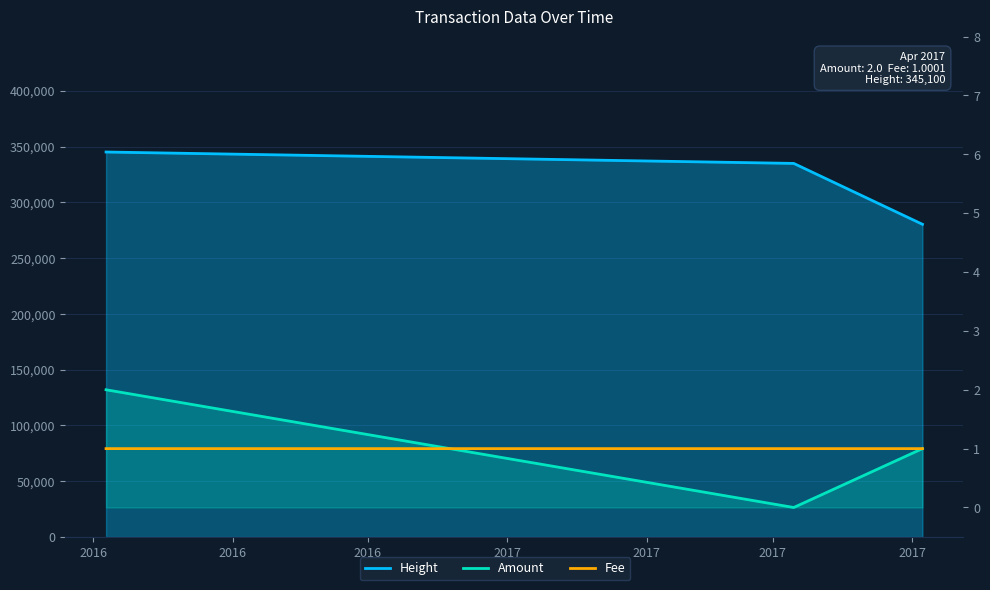

What is the value of the Fee point at the 2nd from the left?

1.0